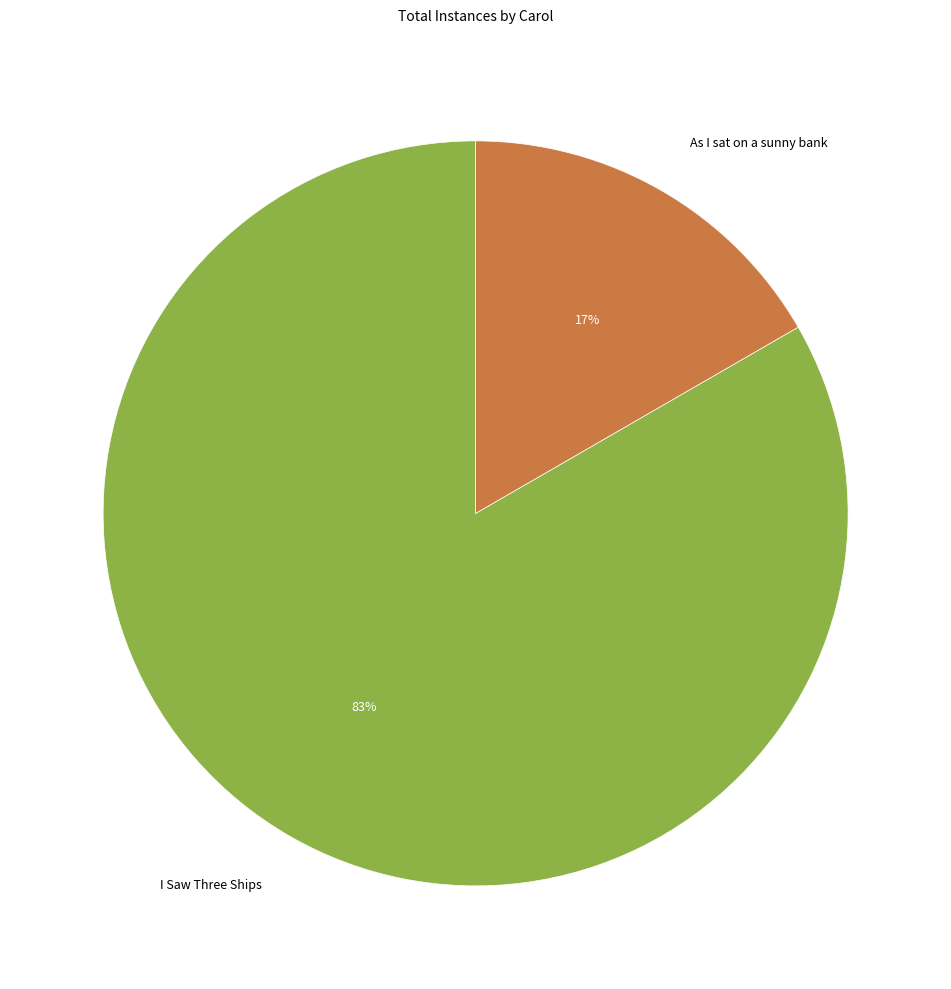

Is there any slice that represents more than half of the pie?

Yes